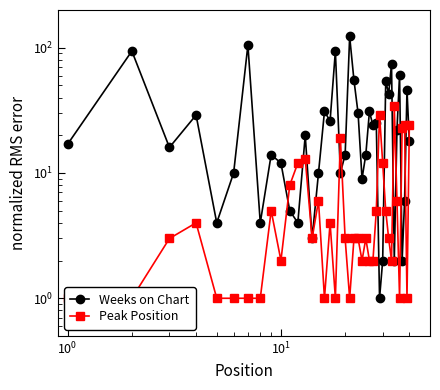

How many data points does each series have?

40